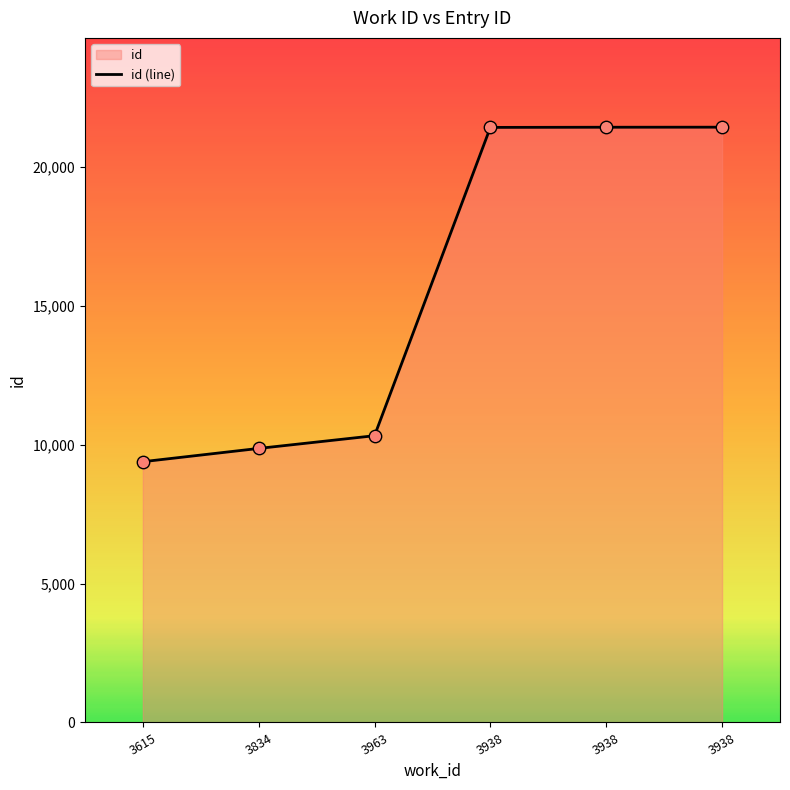

What is the change in value from 3615 to 3938?

+12035